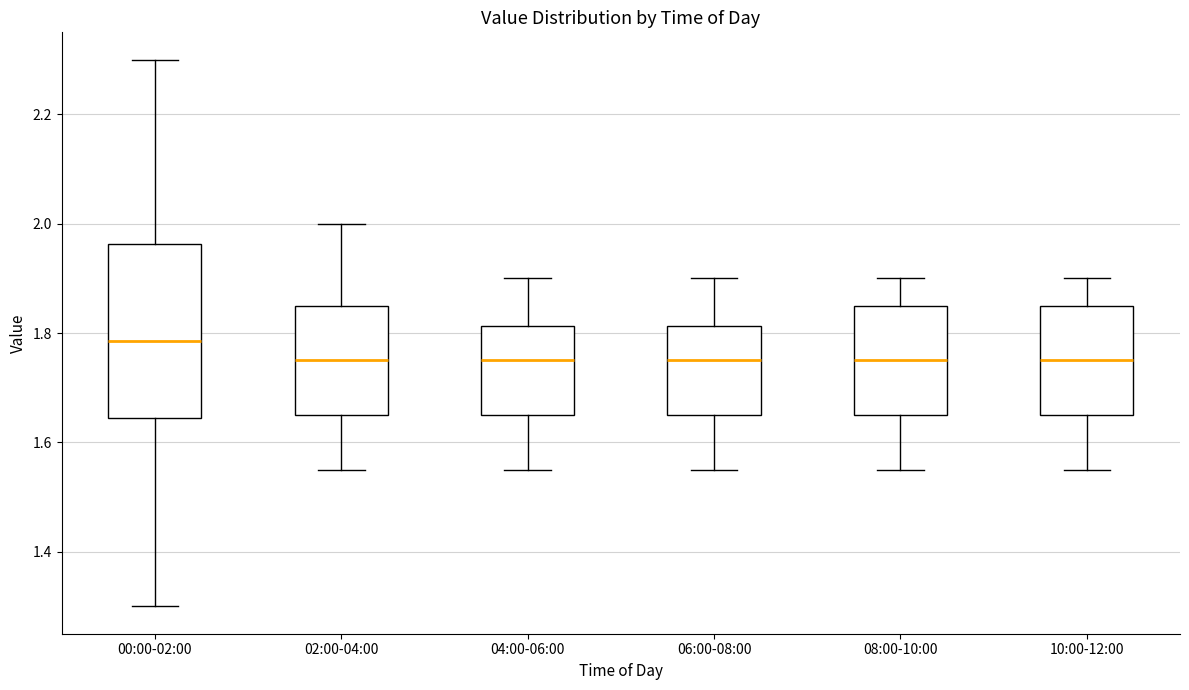

Which box's median line is the highest?

00:00-02:00